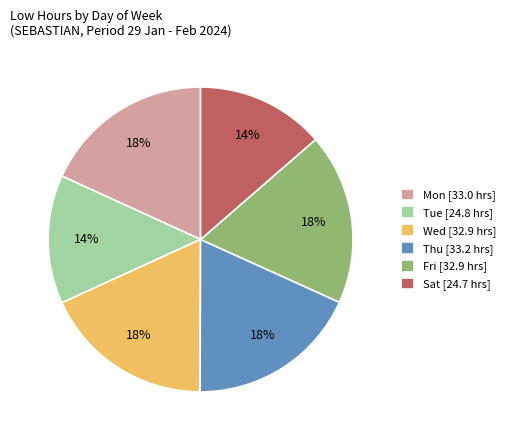

Approximately how many times larger is the value at Mon [33.0 hrs] compared to Sat [24.7 hrs]?

1.3